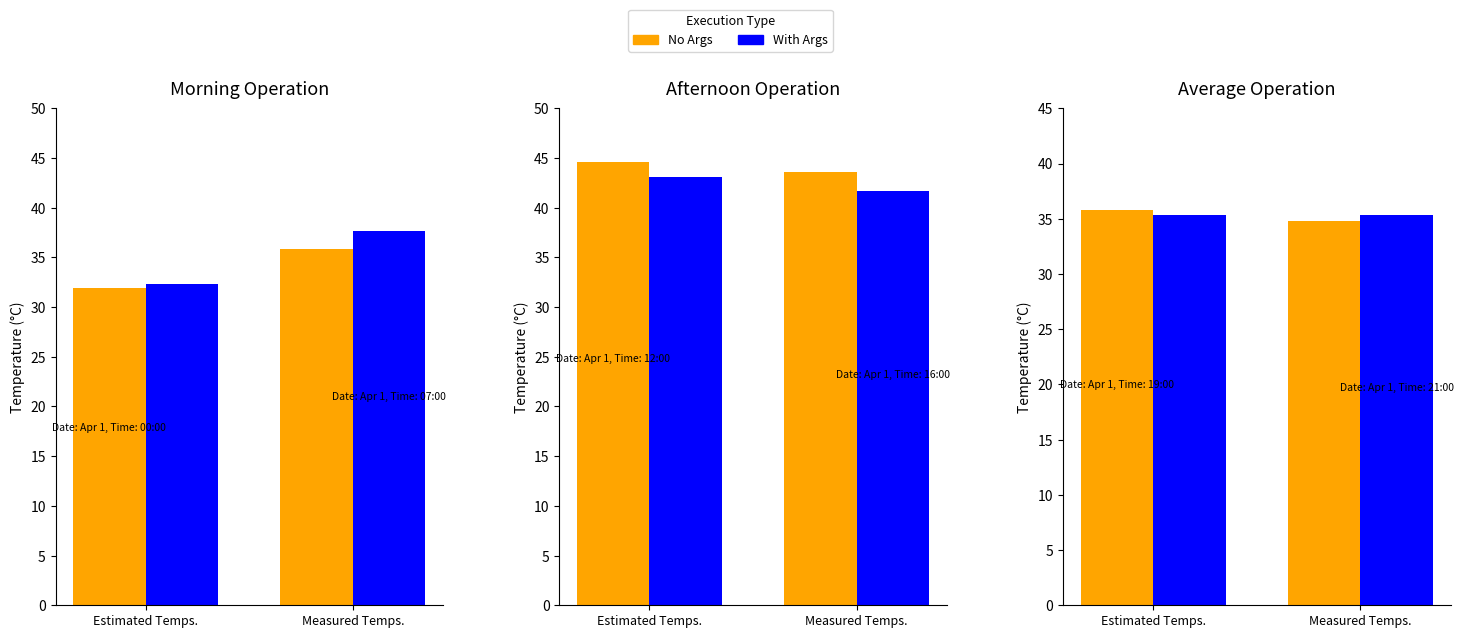

Rank the categories by No Args value from lowest to highest.

Measured Temps., Estimated Temps.